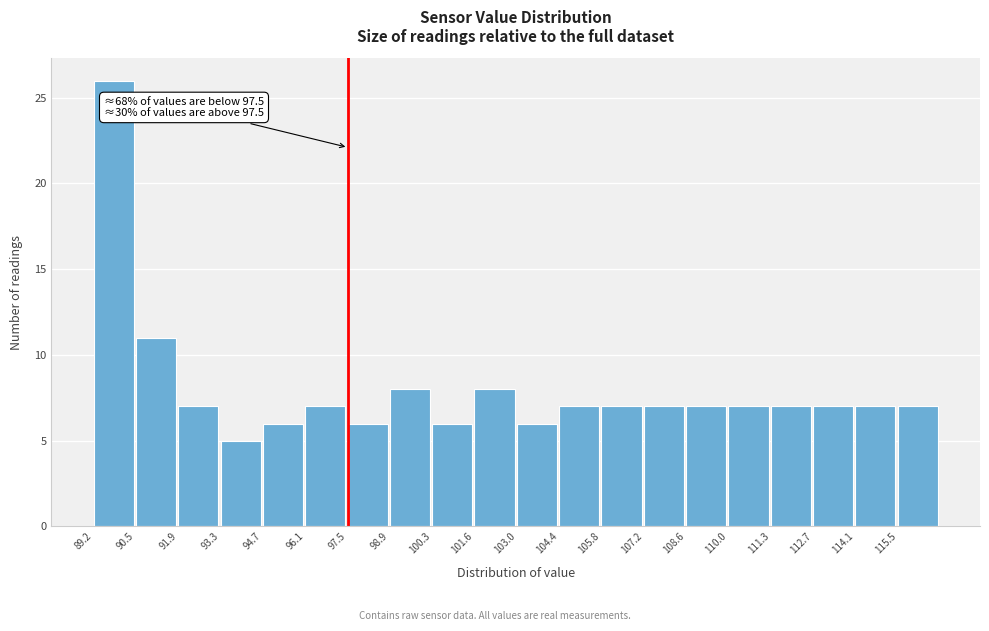

Over which range of the x-axis is the bar tallest?

89.2 to 90.6